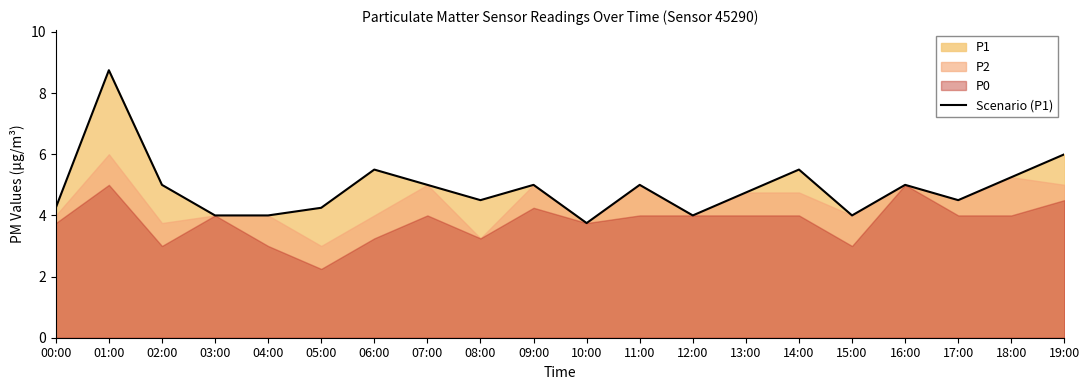

What is the change in value from 04:00 to 11:00?

+1.0